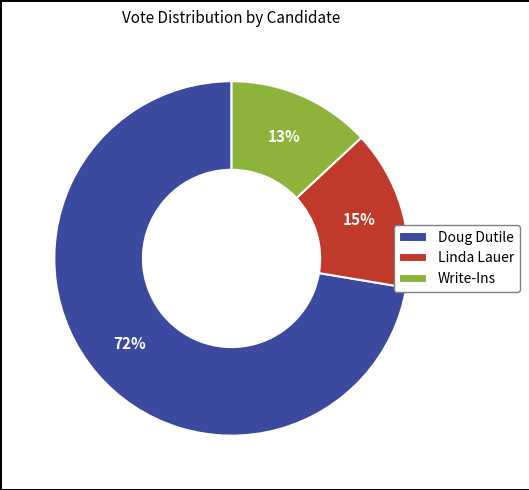

Which has a higher value, Linda Lauer or Doug Dutile?

Doug Dutile